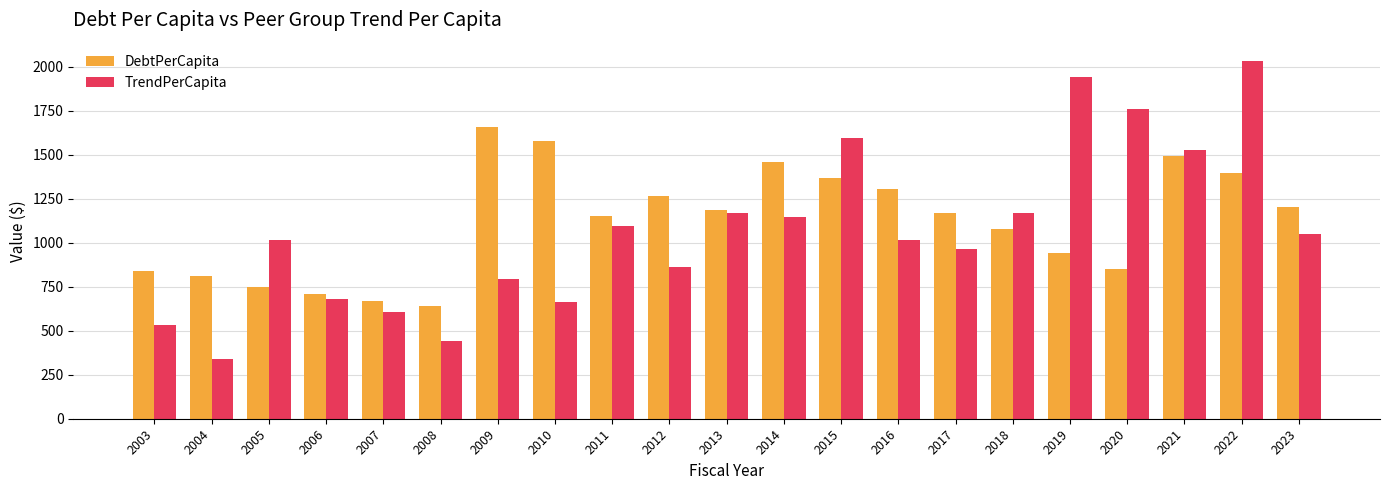

Which series has the widest spread of values?

TrendPerCapita